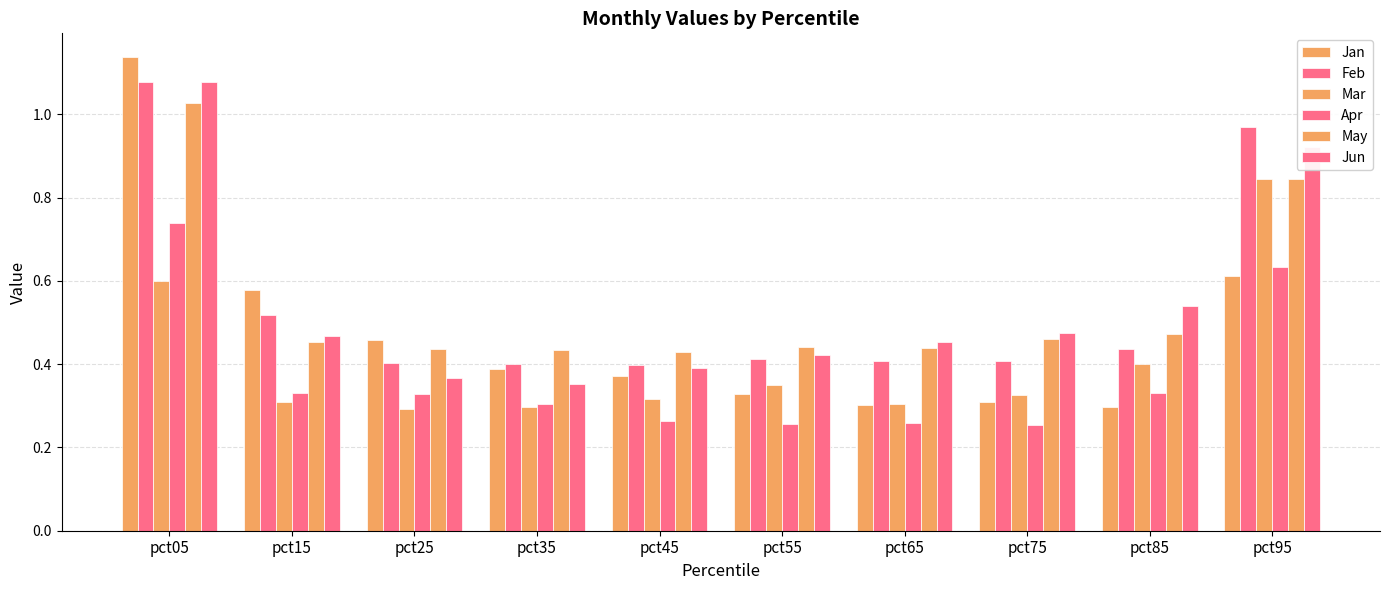

How many groups of bars are there?

10